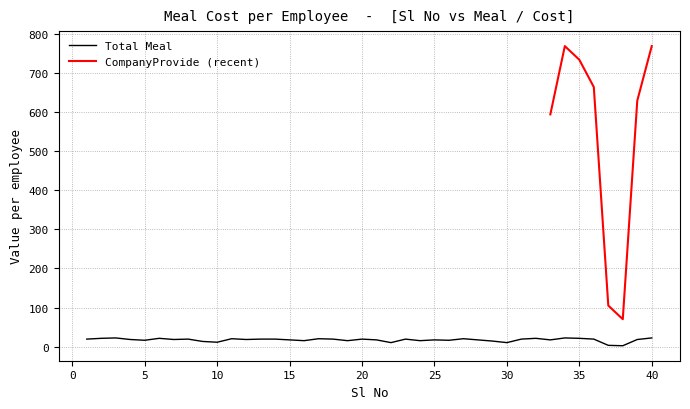

The value of Total Meal at 25 is 17. True or false?

True